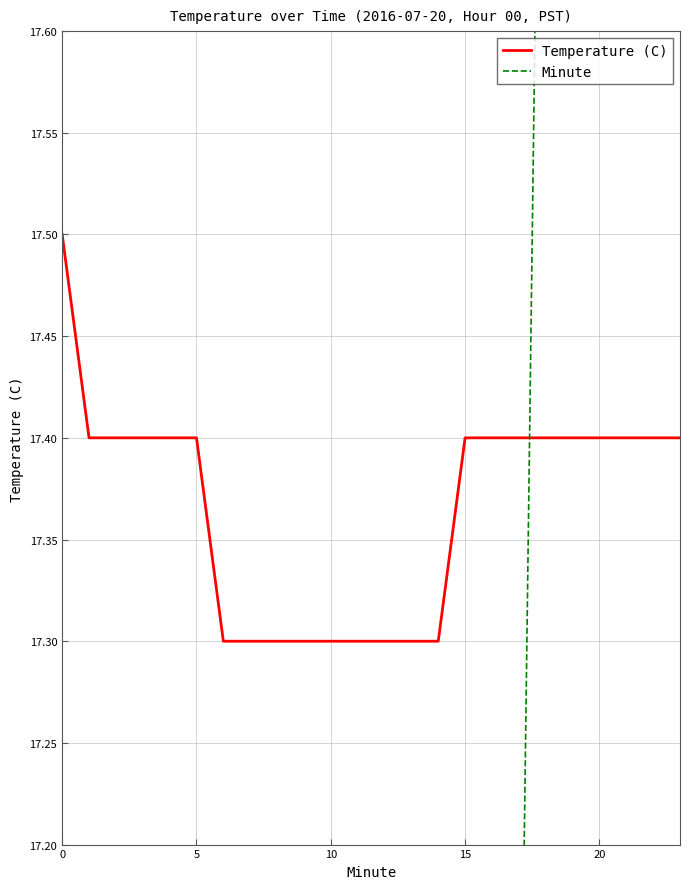

At which label does Minute first exceed 12?

13